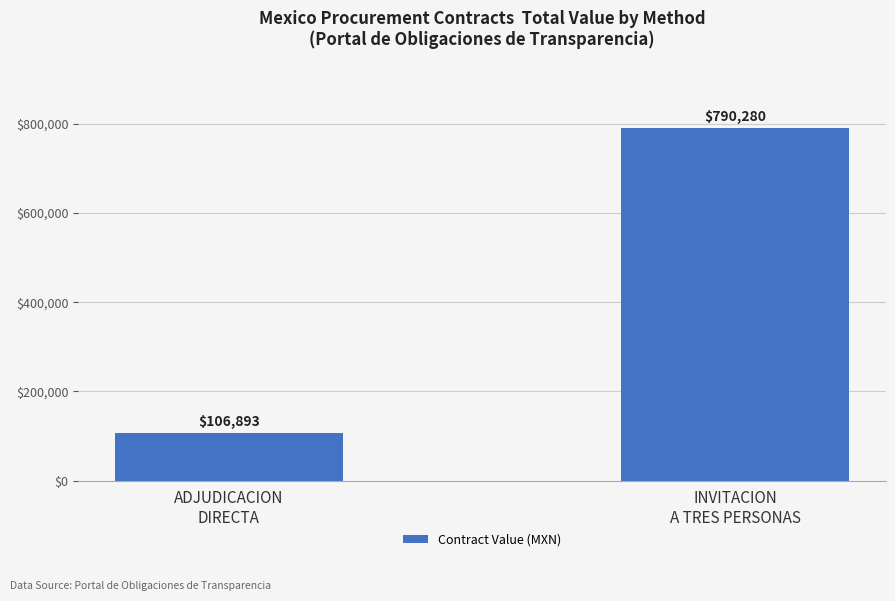

At which label is the value closest to 448586?

ADJUDICACION
DIRECTA